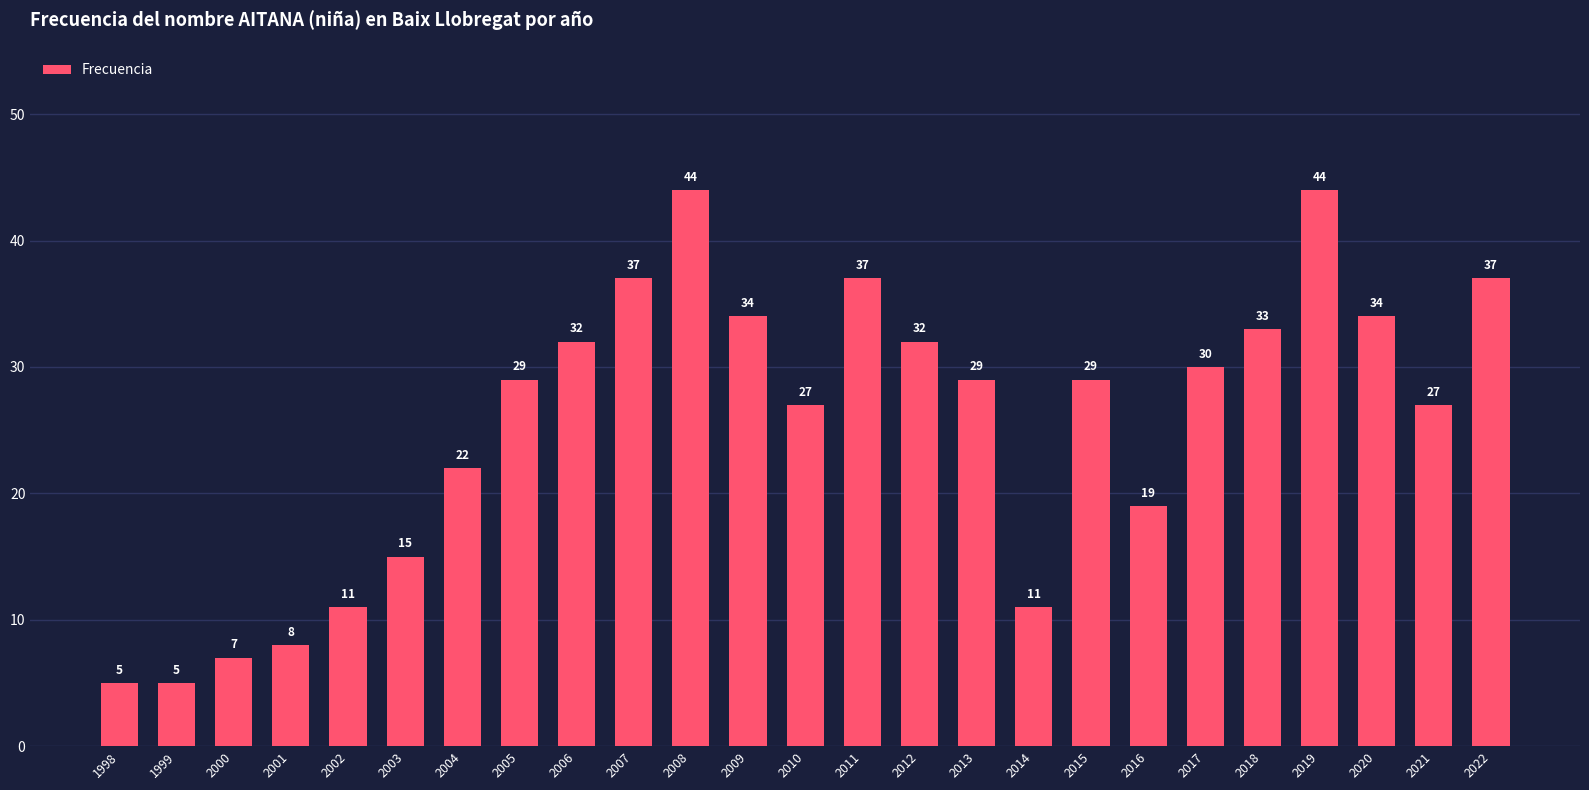

True or false: the data shows 23 at 2007.

False